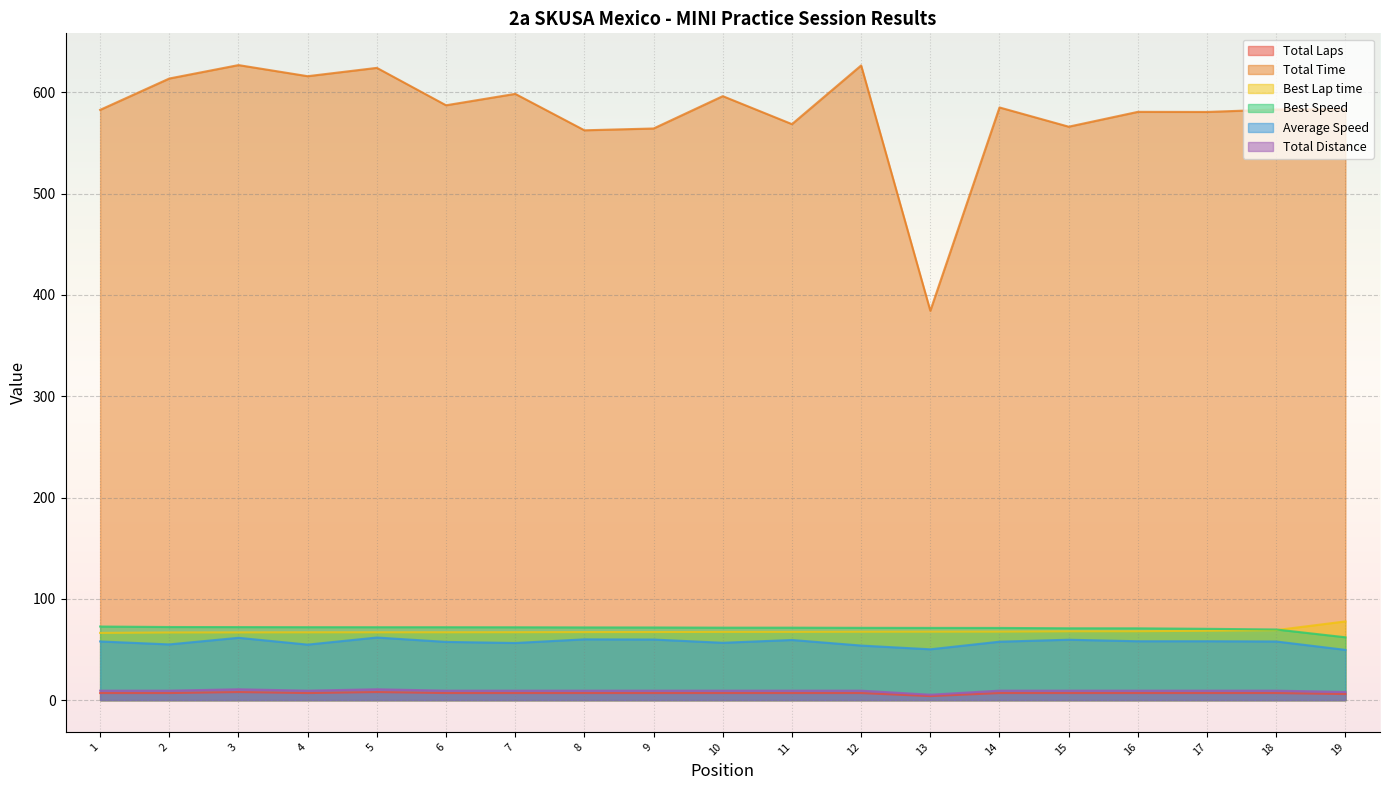

What is the maximum value for Total Time?

626.9